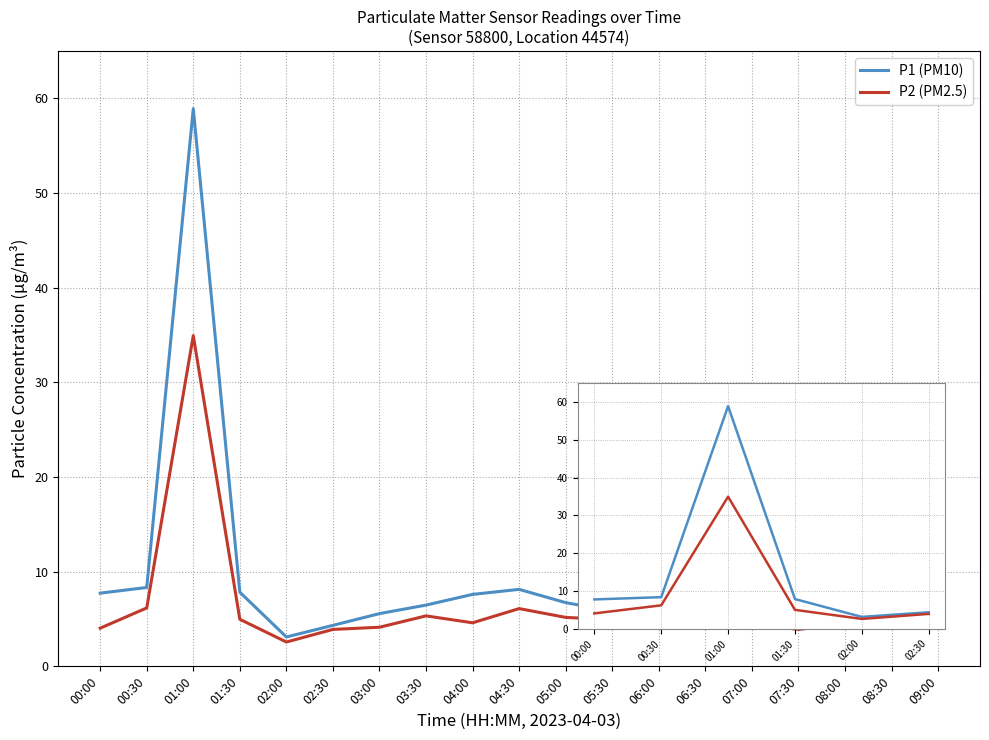

True or false: P1 (PM10) and P2 (PM2.5) intersect in this chart.

False